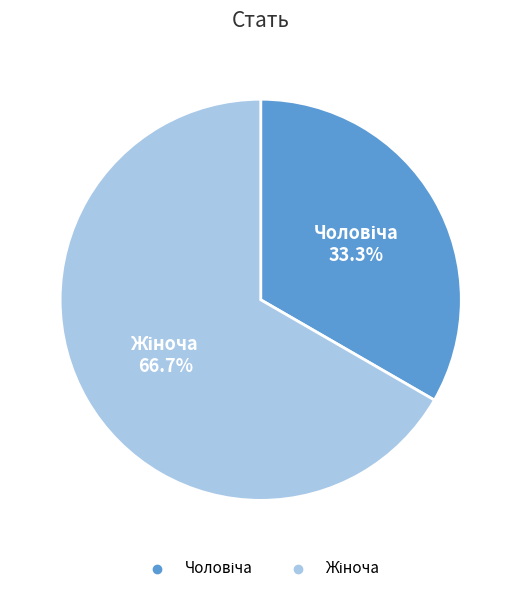

Is there any slice that represents more than half of the pie?

Yes